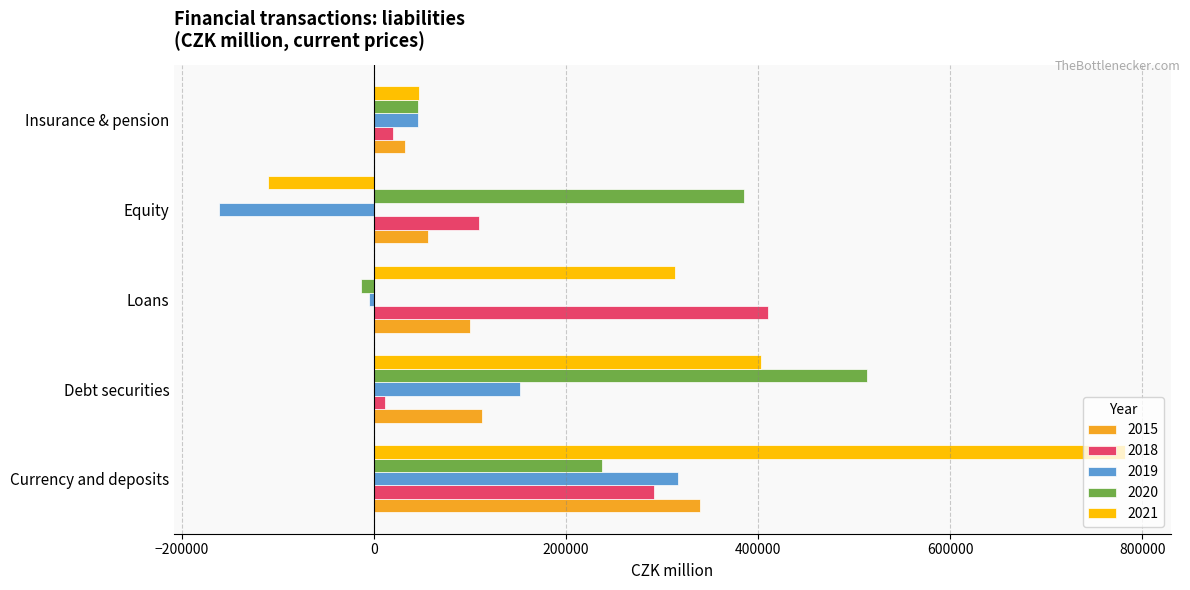

What is the difference between the maximum and minimum values in the 2020 series?

526971